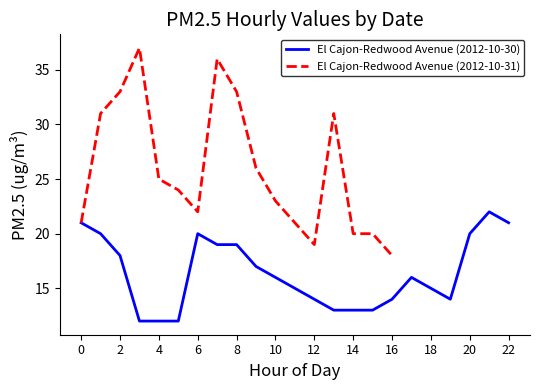

Reading left to right, list all the values displayed in this chart.

21	20	18	12	12	12	20	19	19	17	16	15	14	13	13	13	14	16	15	14	20	22	21